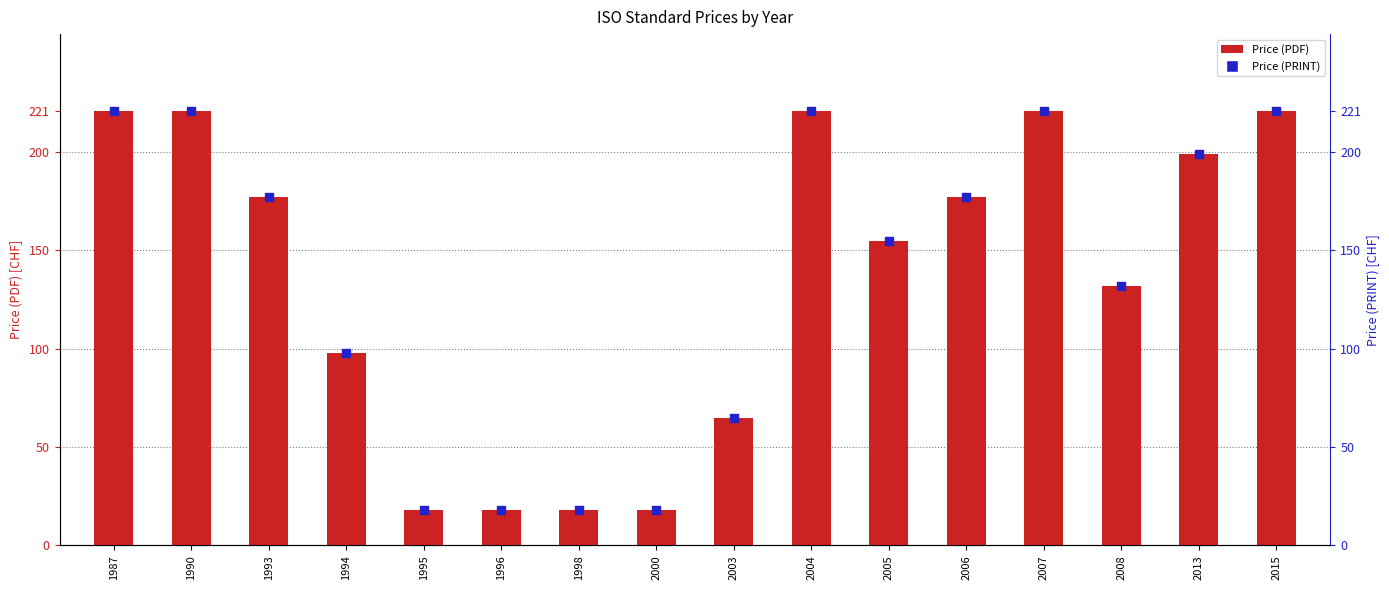

What is the total value across all series at 1996?

36